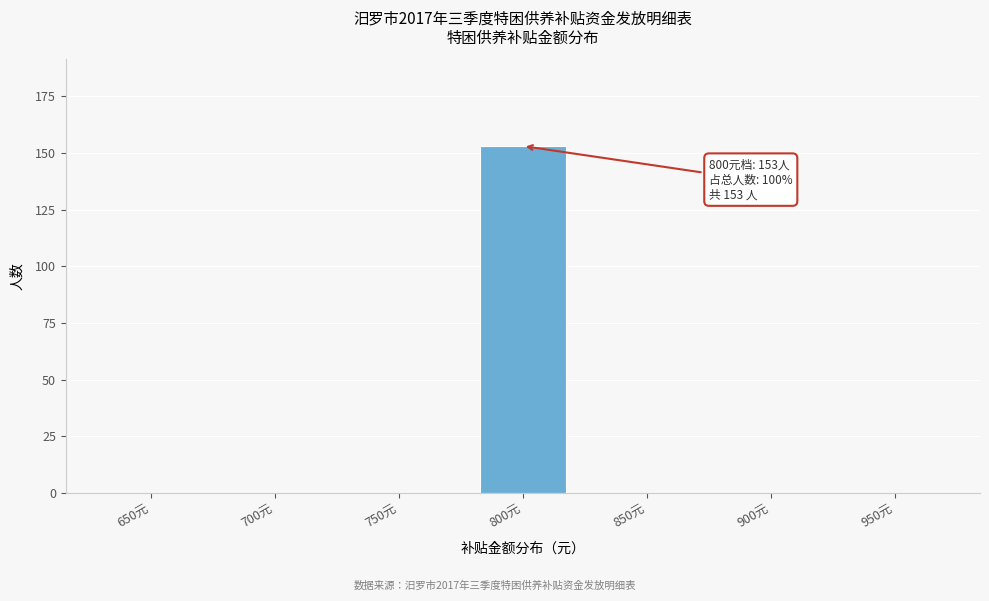

Reading left to right, extract all data points from this chart.

650元=0	700元=0	750元=0	800元=153	850元=0	900元=0	950元=0